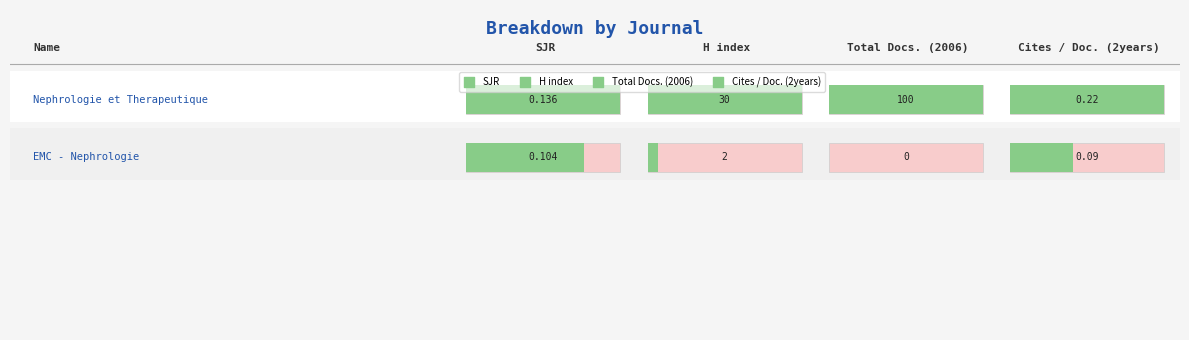

Rank the categories by Cites / Doc. (2years) value from highest to lowest.

Nephrologie et Therapeutique, EMC - Nephrologie